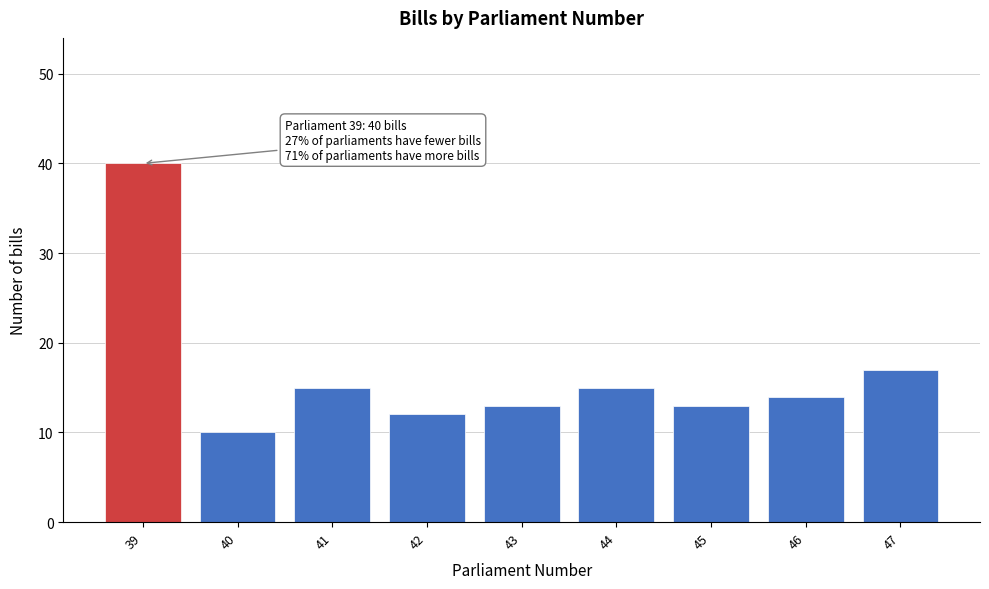

Reading left to right, what are all the values shown in this chart?

40	10	15	12	13	15	13	14	17